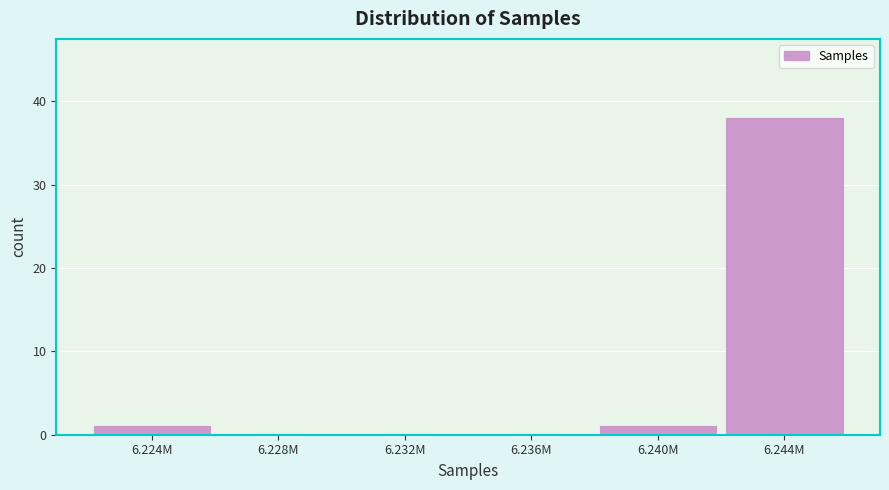

Reading left to right, transcribe all the data shown in this chart.

6.224M=1	6.228M=0	6.232M=0	6.236M=0	6.240M=1	6.244M=38